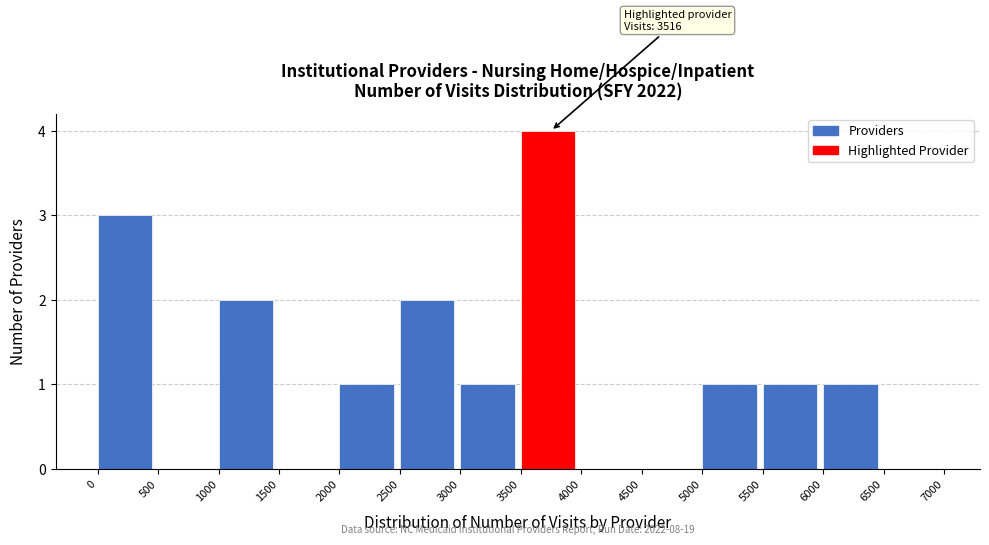

Over which range of the x-axis is the bar tallest?

3500 to 4000